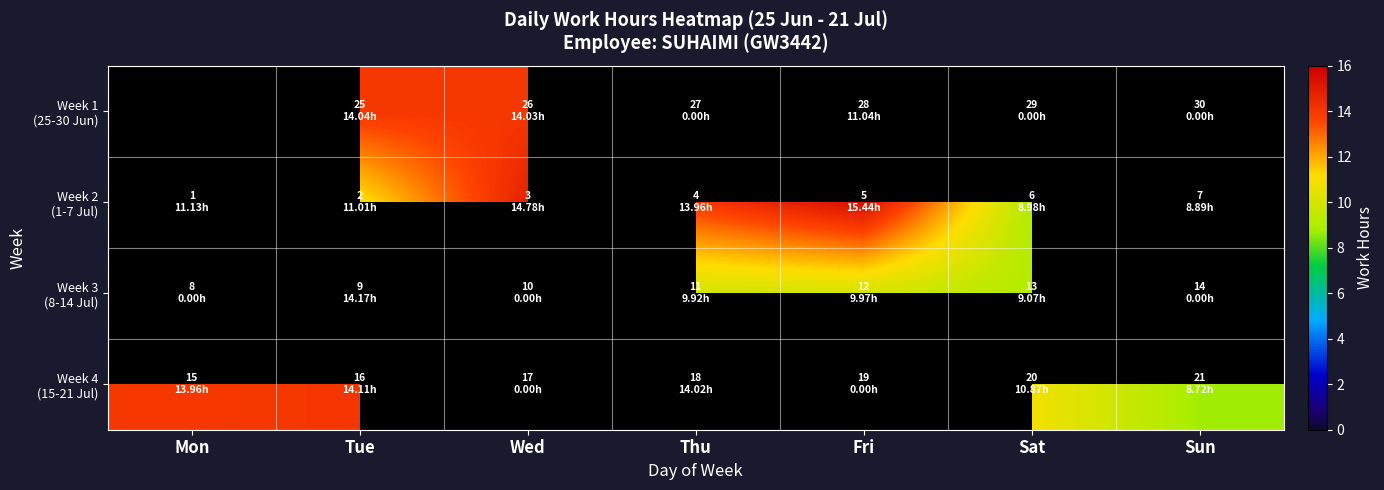

At which category does the chart reach its peak across all series?

Fri